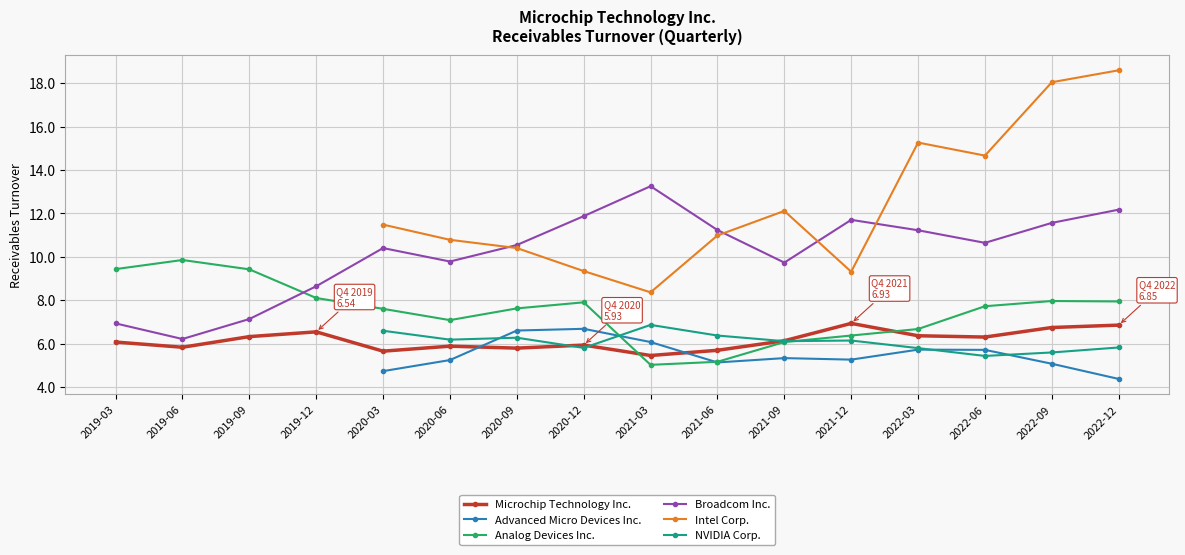

True or false: Broadcom Inc. has more than 2 interior local peaks.

True